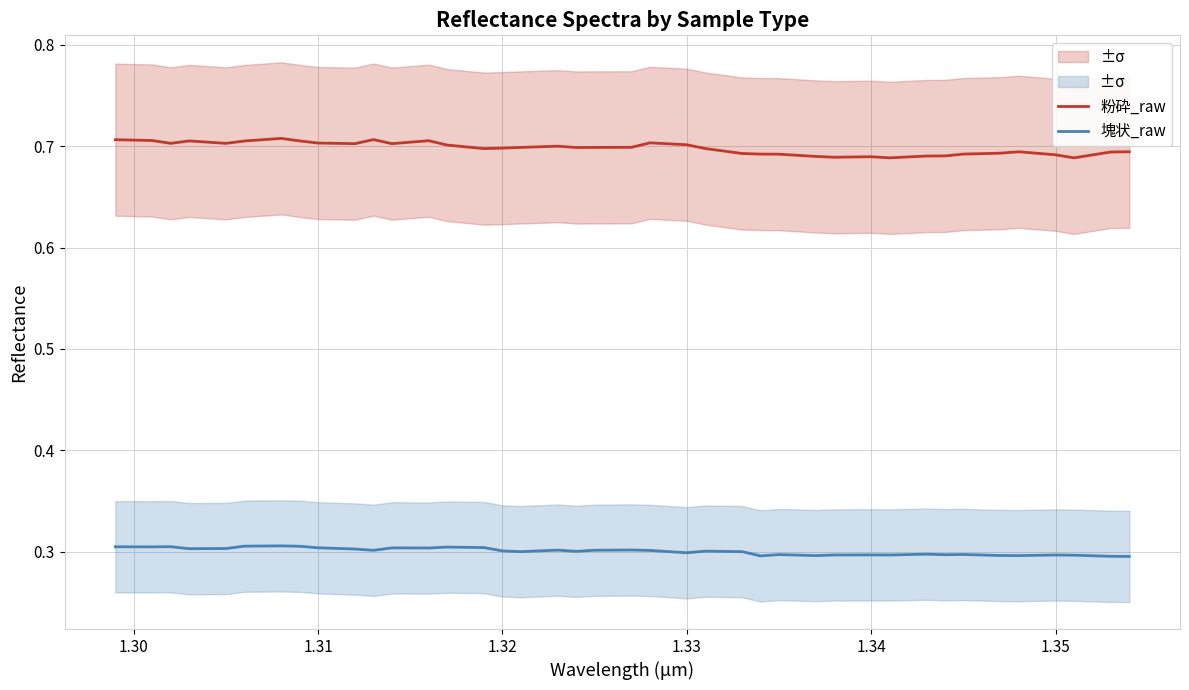

Rank the series by their maximum value, from highest to lowest.

粉砕_raw, 塊状_raw